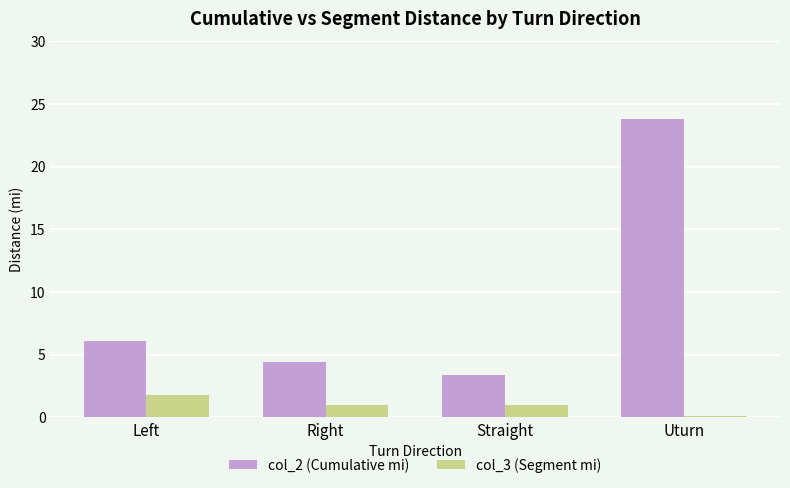

What is the average value of the col_2 (Cumulative mi) series?

9.4